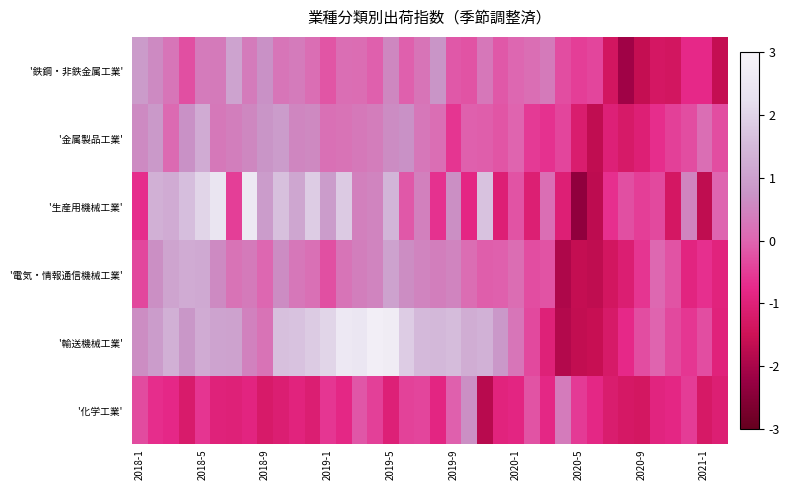

Which category has the lowest value across all series?

2020-5